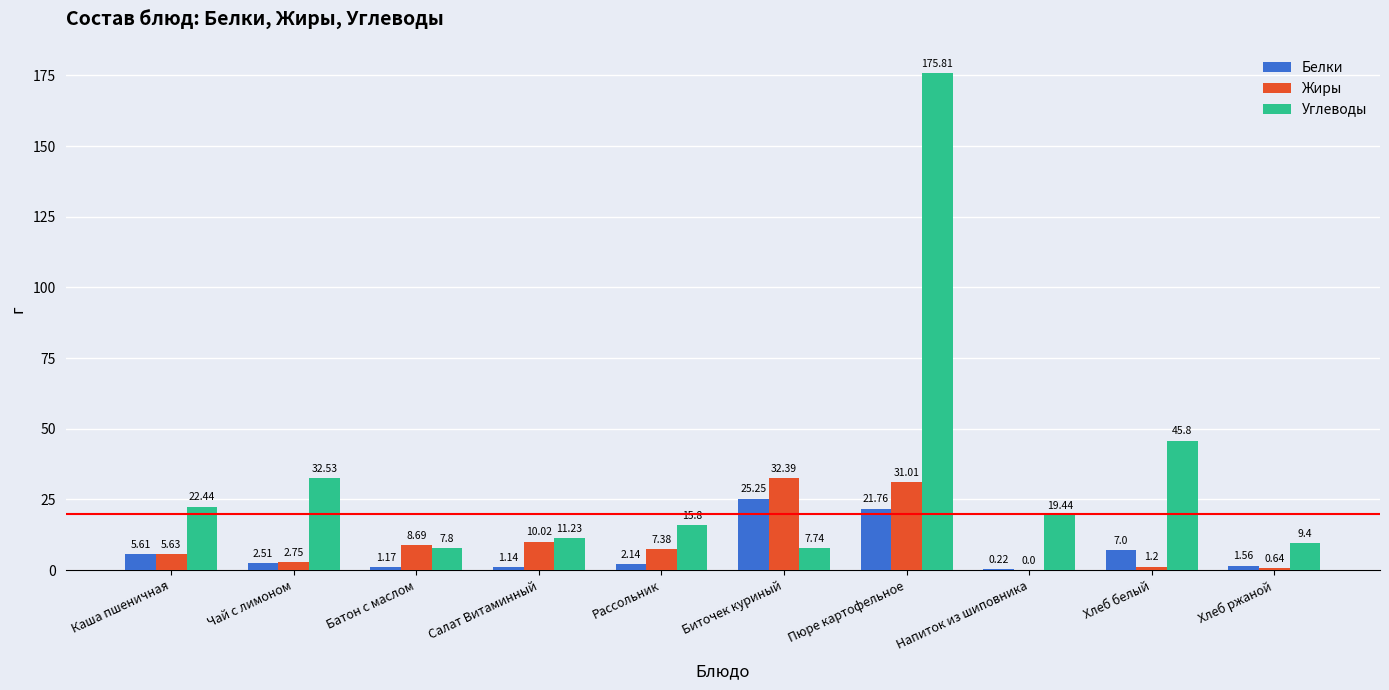

Where is Углеводы nearest to the value 91?

Хлеб белый